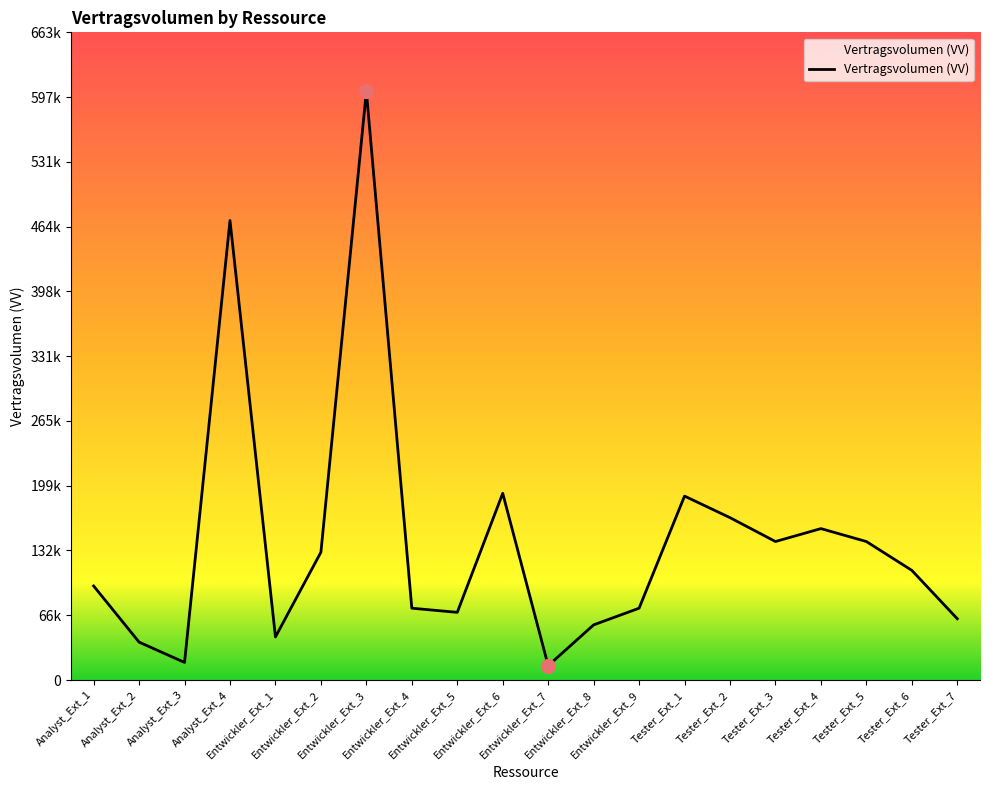

Approximately how many times larger is the value at Entwickler_Ext_7 compared to Entwickler_Ext_9?

0.2